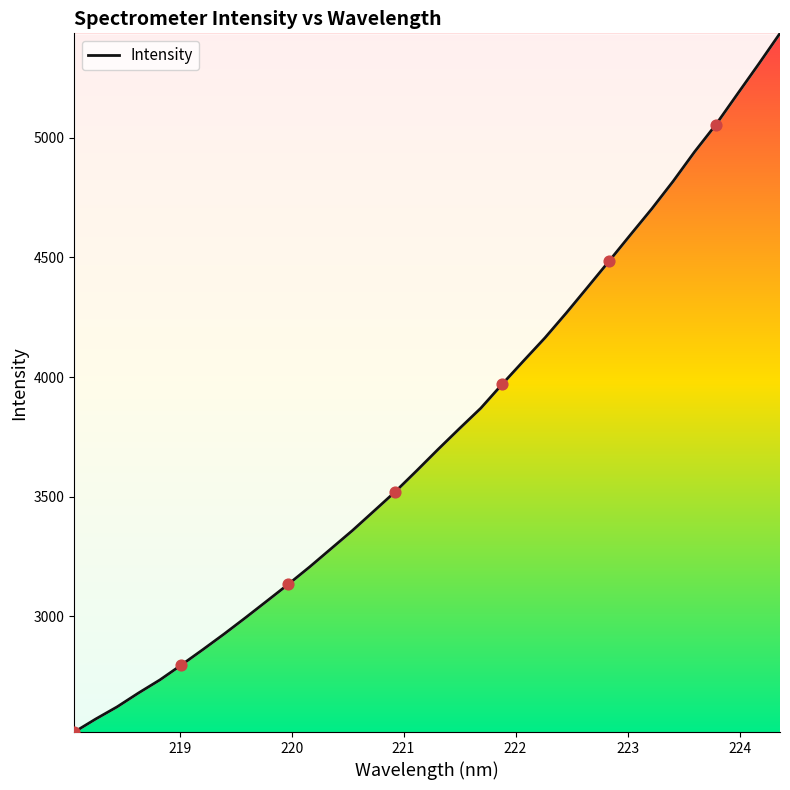

What is the difference between the maximum and minimum values?

2921.7